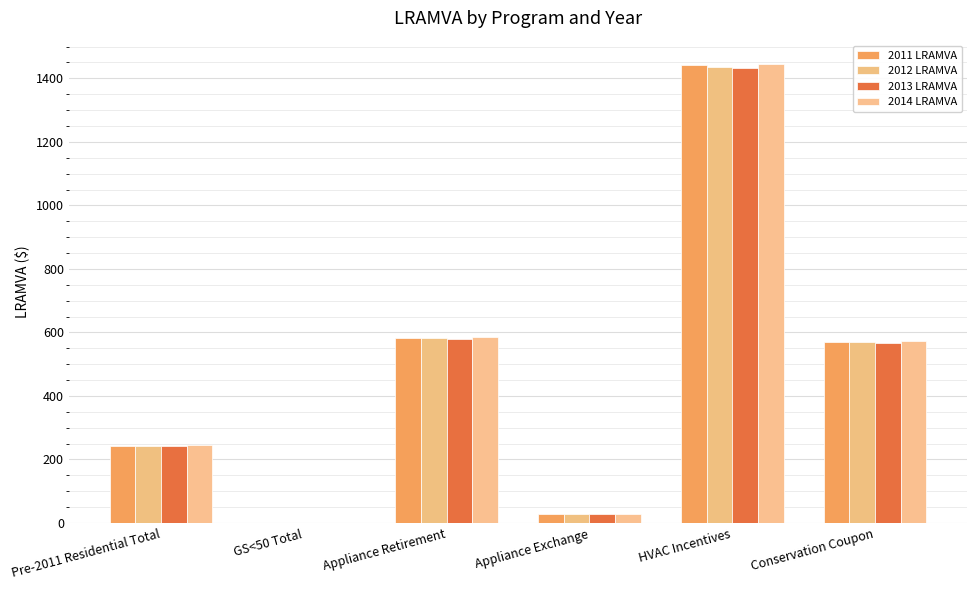

What is the sum of all 2013 LRAMVA values?

2851.7